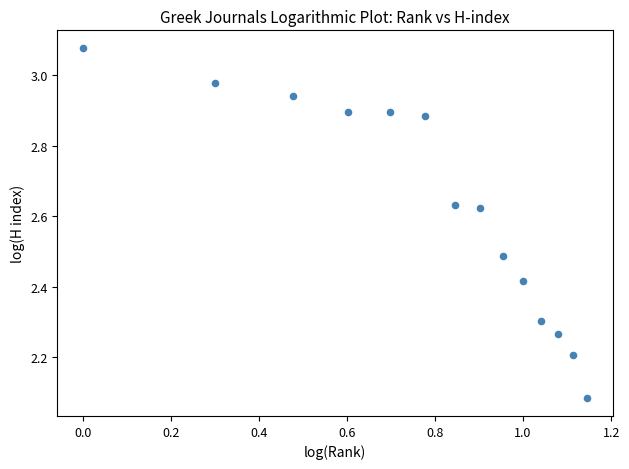

What is the range of X values (max minus min)?

1.1